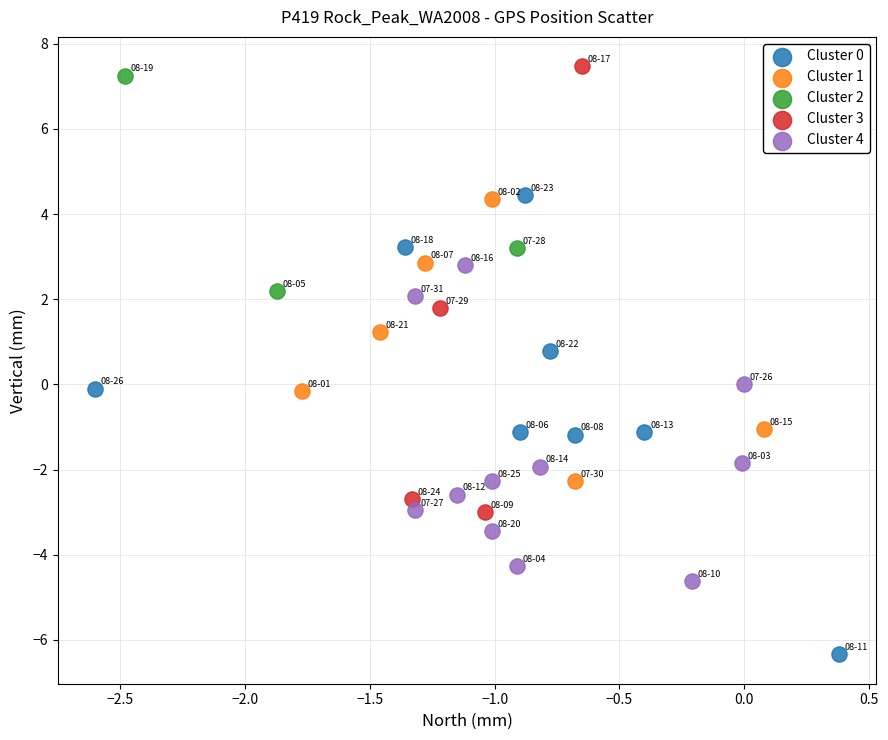

Which series reaches the minimum Y coordinate?

Cluster 0